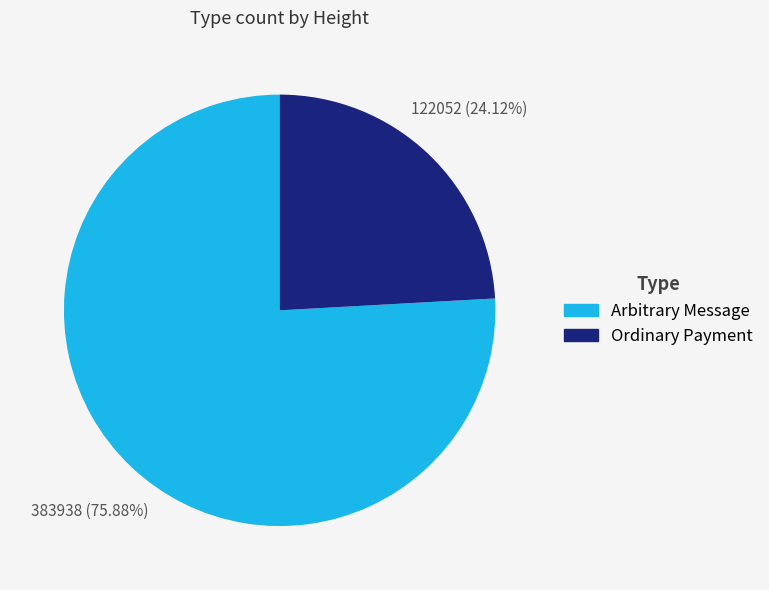

Is there a majority slice in this chart?

Yes